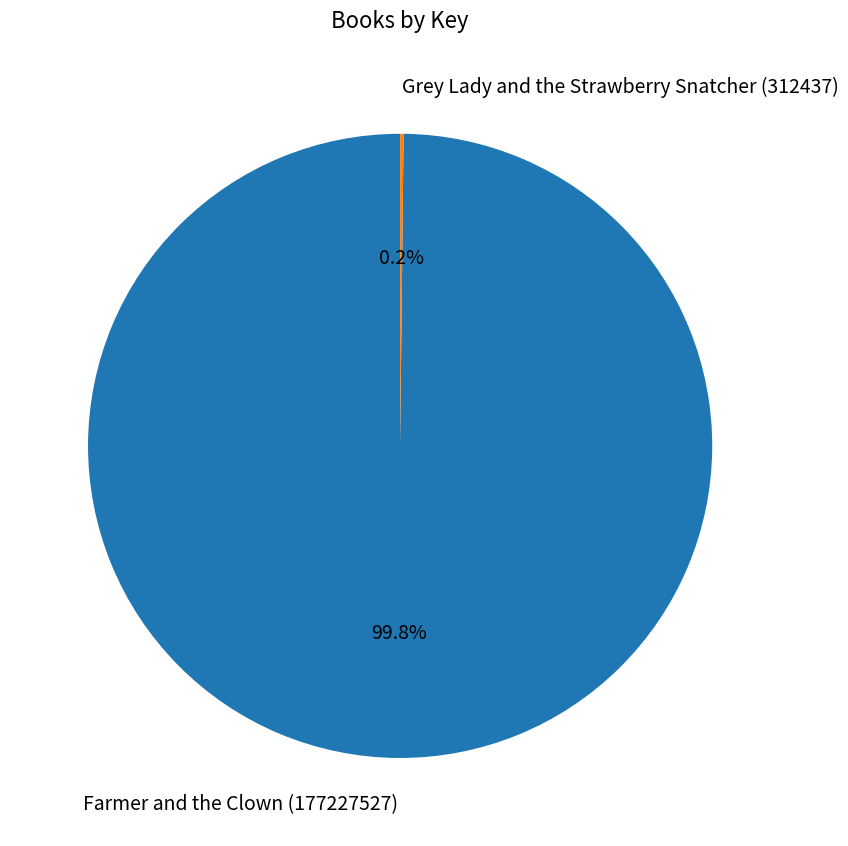

Which category has the biggest portion of the pie?

Farmer and the Clown (177227527)